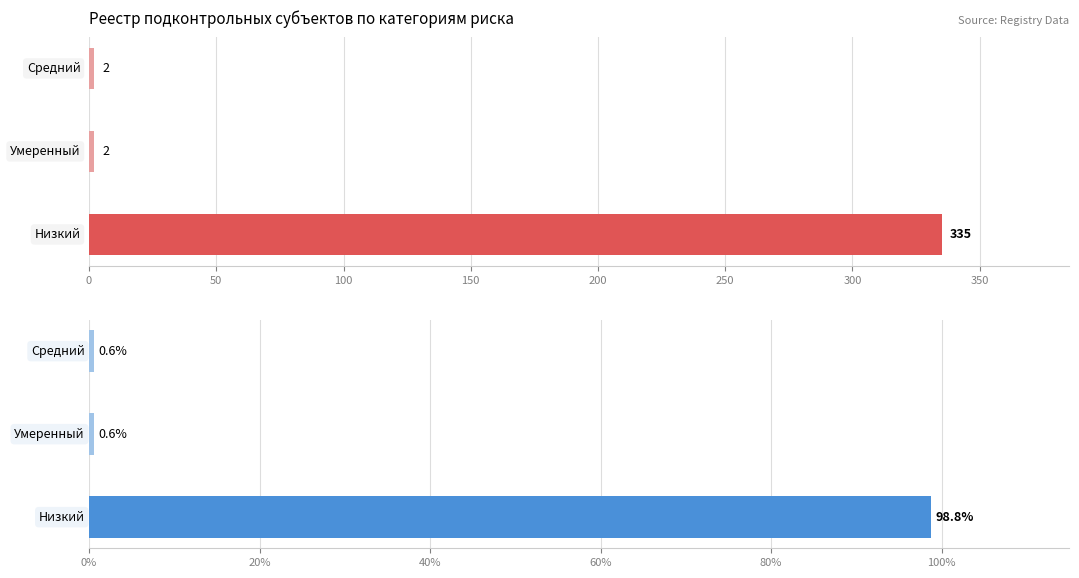

Reading left to right, extract all data points from this chart.

Count: 335.0	2.0	2.0
Percent: 98.8	0.6	0.6